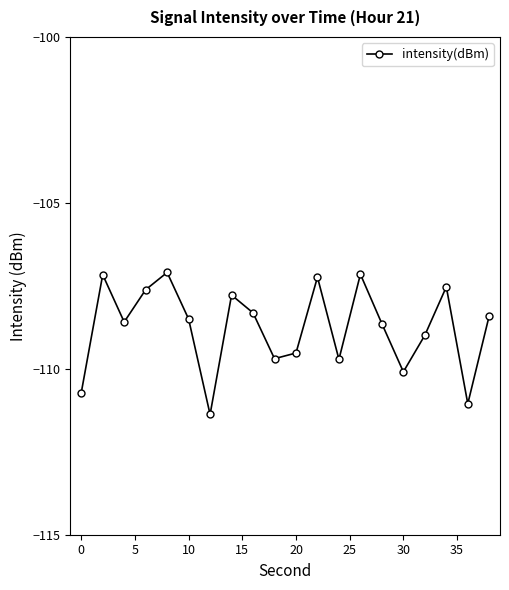

Does the chart display data point markers on the line(s)?

Yes